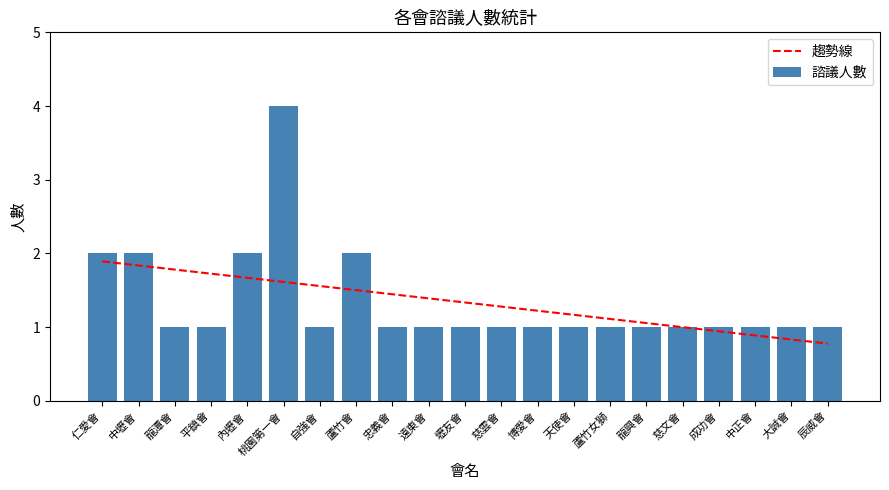

The value of 趨勢線 at 自強會 is 1.6. True or false?

True